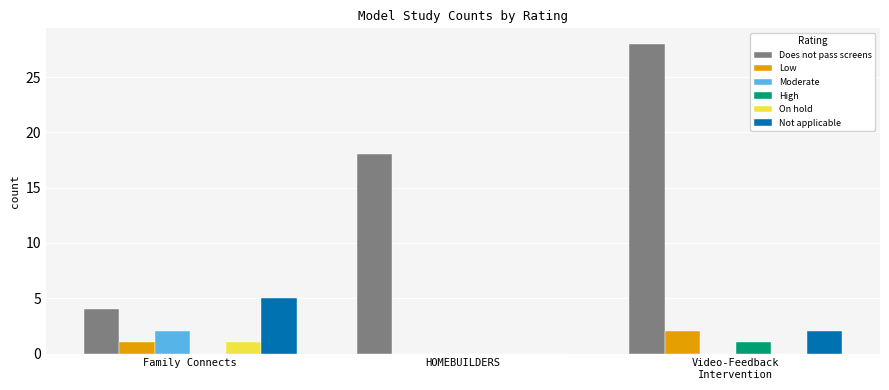

What is the highest value of the Not applicable series?

5